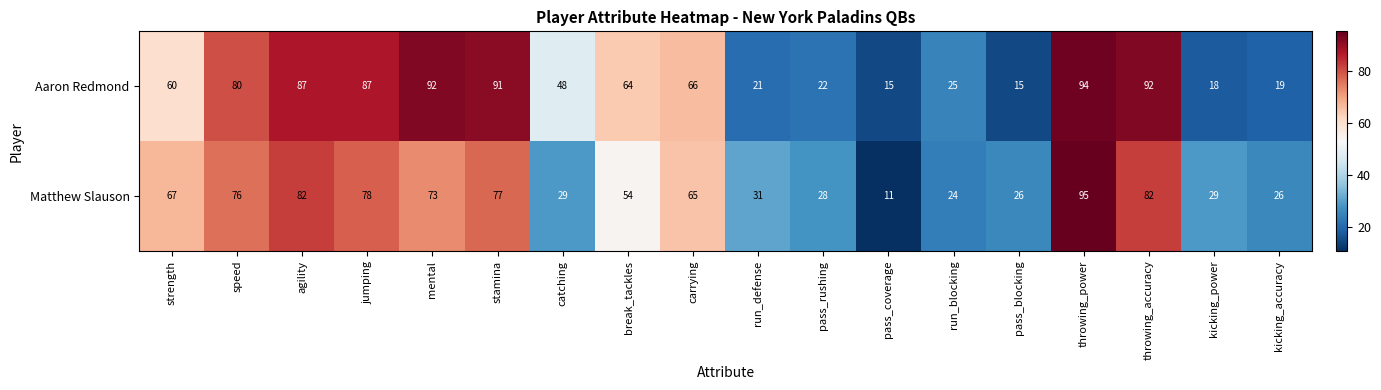

List the series in order of their peak value, highest first.

Matthew Slauson, Aaron Redmond